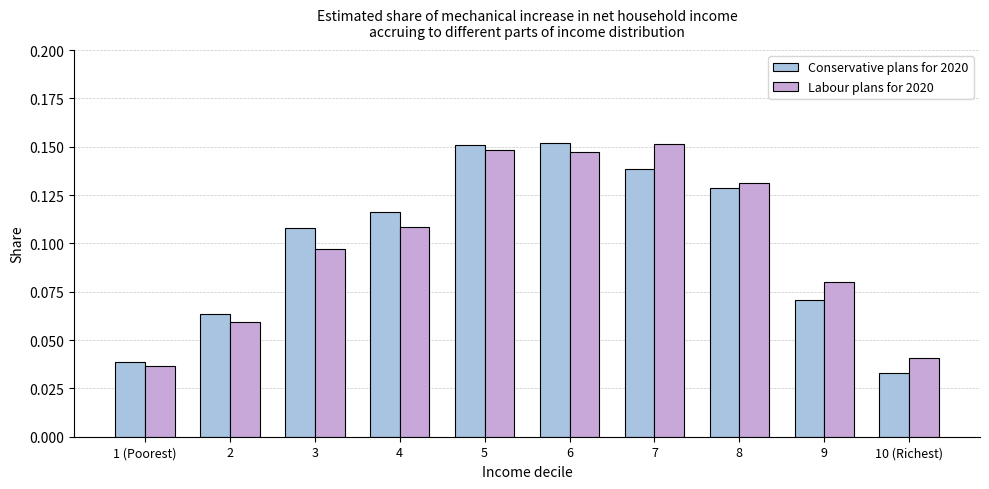

Does the chart contain stacked bars?

No